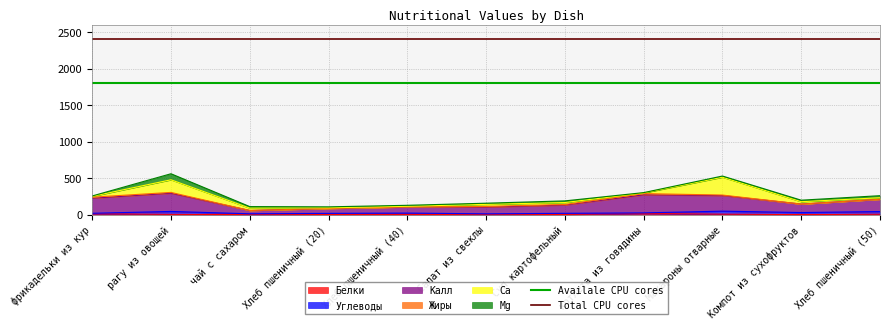

What is the value of the Total CPU cores point at the 1st from the left?

2400